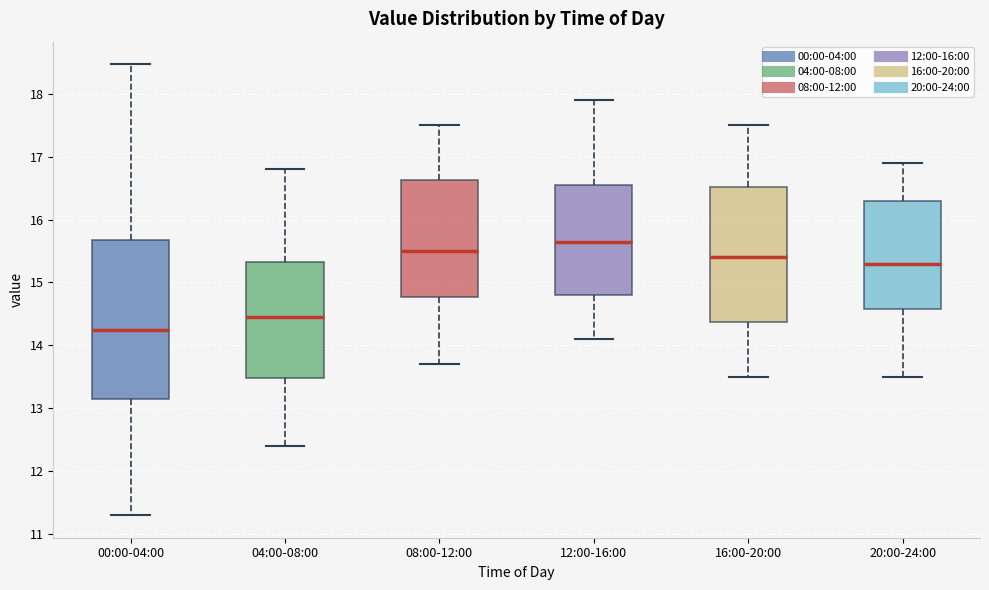

Which box is the tallest, from its lower edge to its upper edge?

00:00-04:00